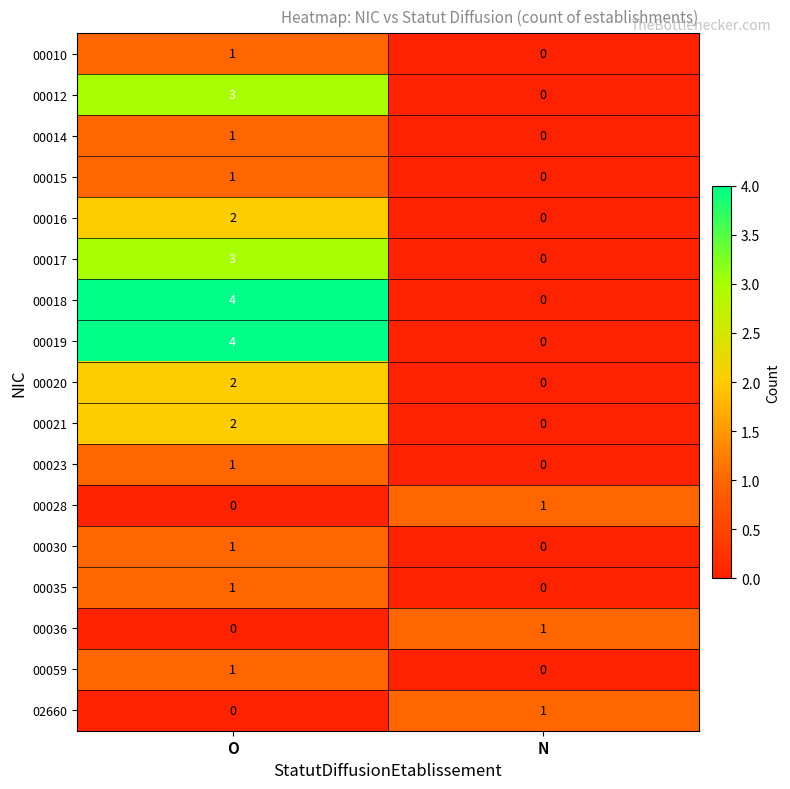

What is the sum of the 00017 values at O and N?

3